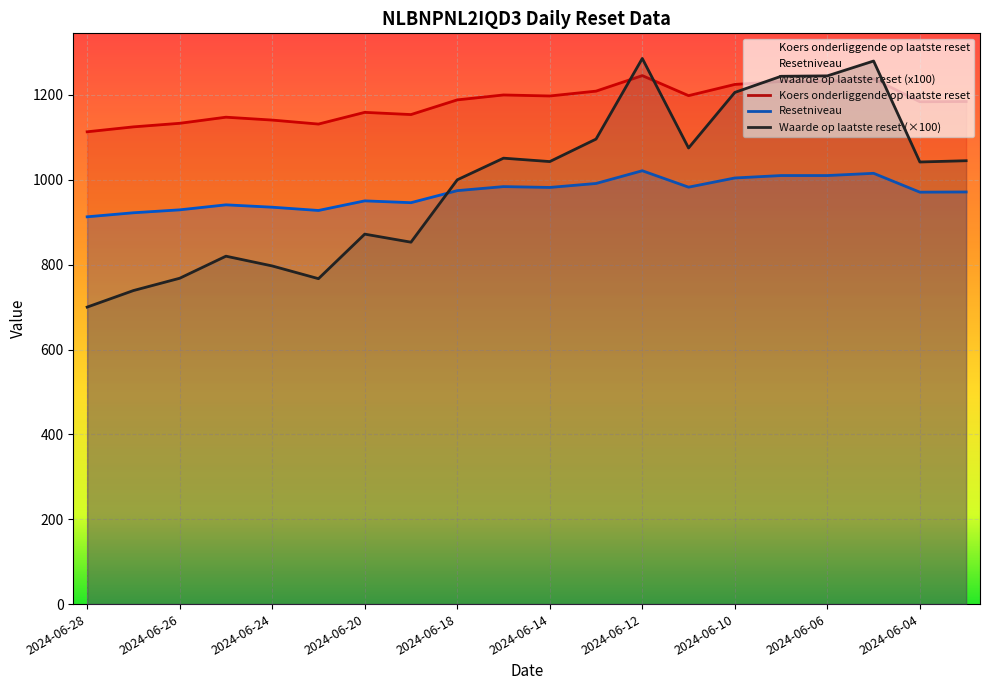

How many times do Resetniveau and Waarde op laatste reset cross each other?

4